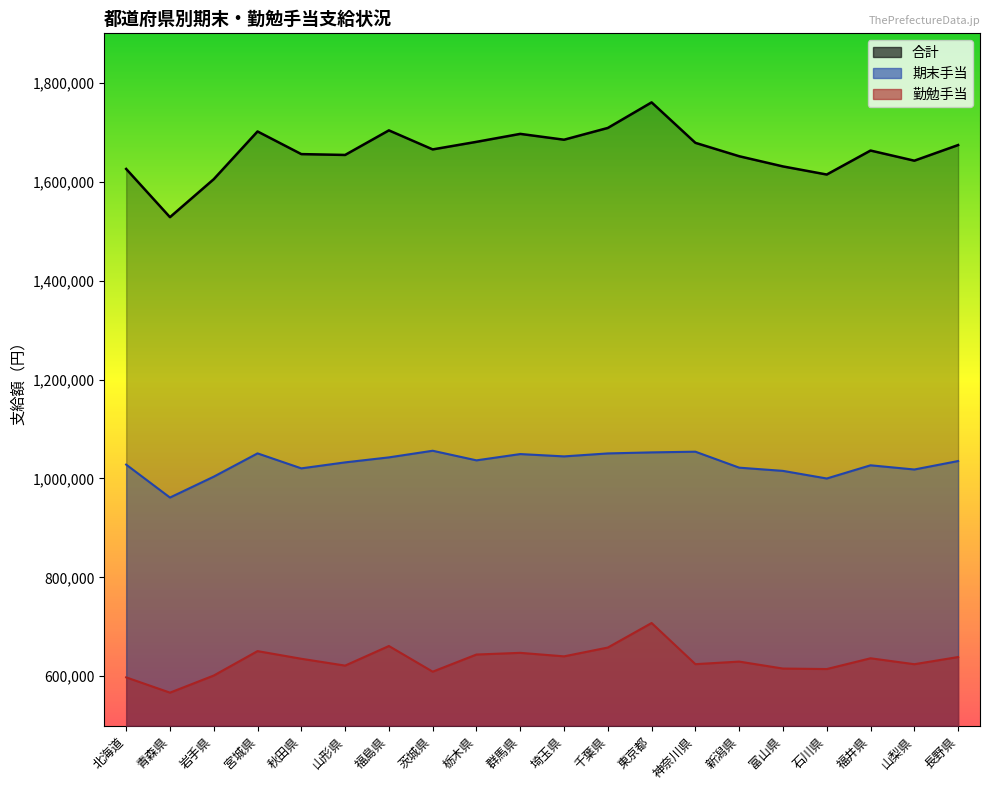

At which label does 勤勉手当 first exceed 635400?

宮城県